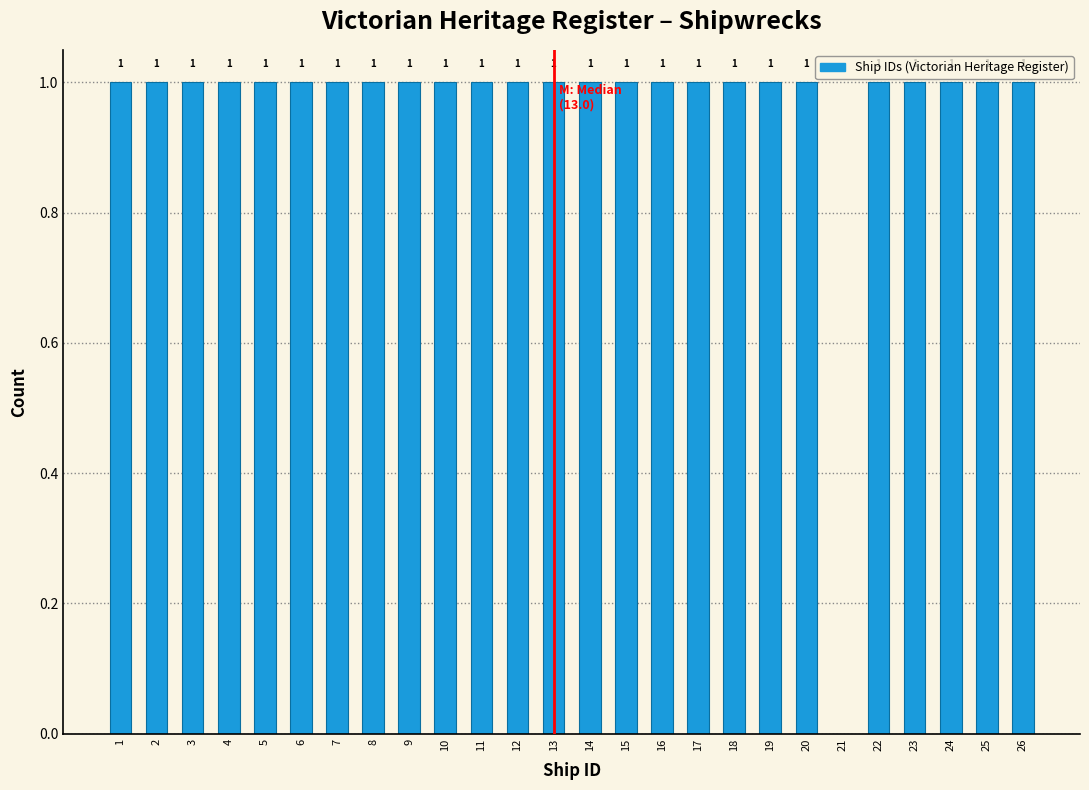

Reading left to right, list all the values displayed in this chart.

1=1	2=1	3=1	4=1	5=1	6=1	7=1	8=1	9=1	10=1	11=1	12=1	13=1	14=1	15=1	16=1	17=1	18=1	19=1	20=1	21=0	22=1	23=1	24=1	25=1	26=1